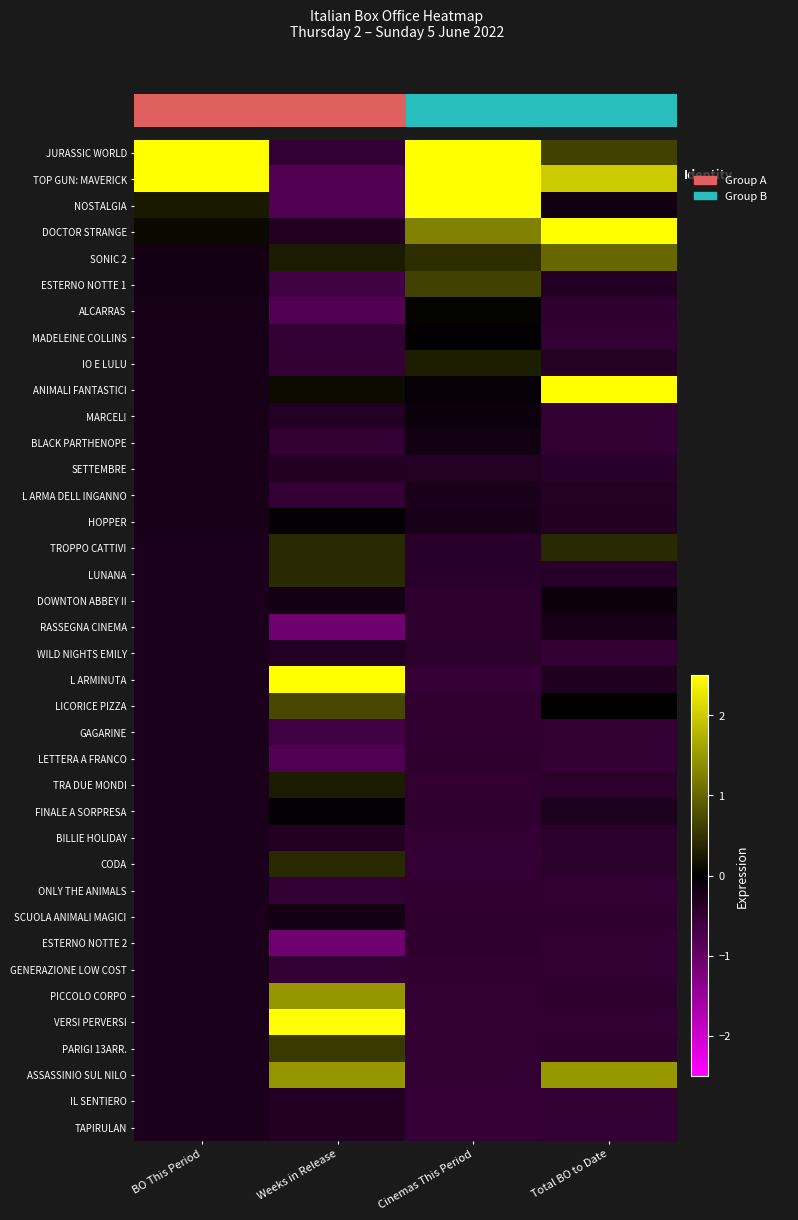

What is the lowest value of the TOP GUN: MAVERICK series?

-0.8